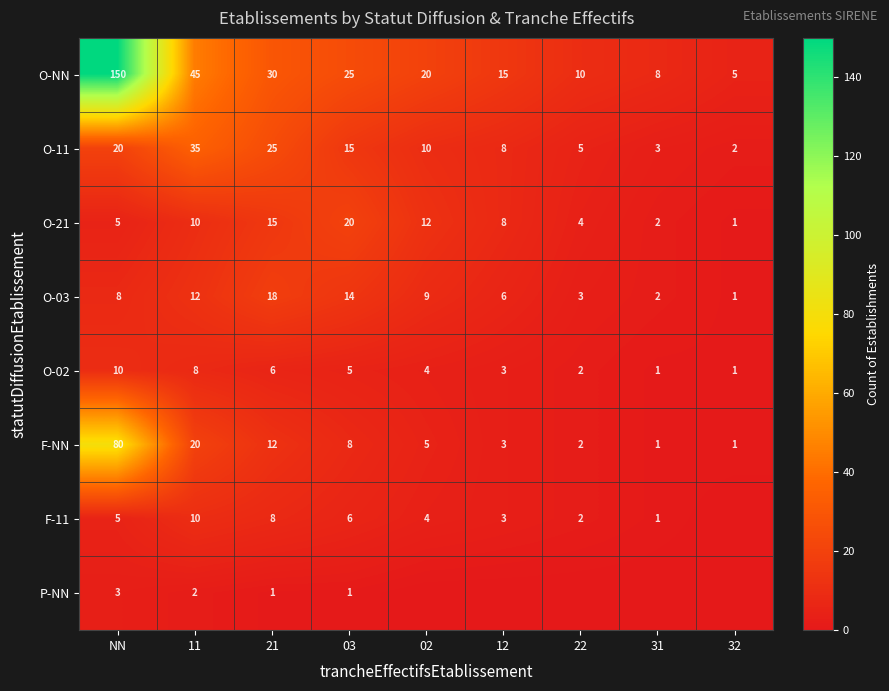

What is the difference between the maximum and second lowest values in the O-11 series?

32